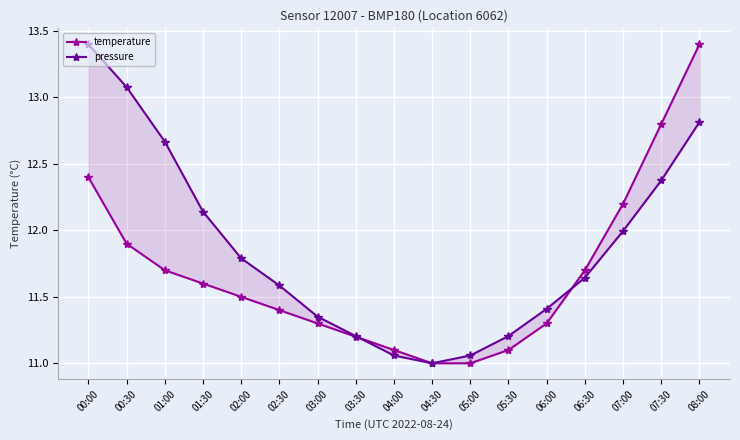

What are all the series names shown in the legend?

temperature, pressure